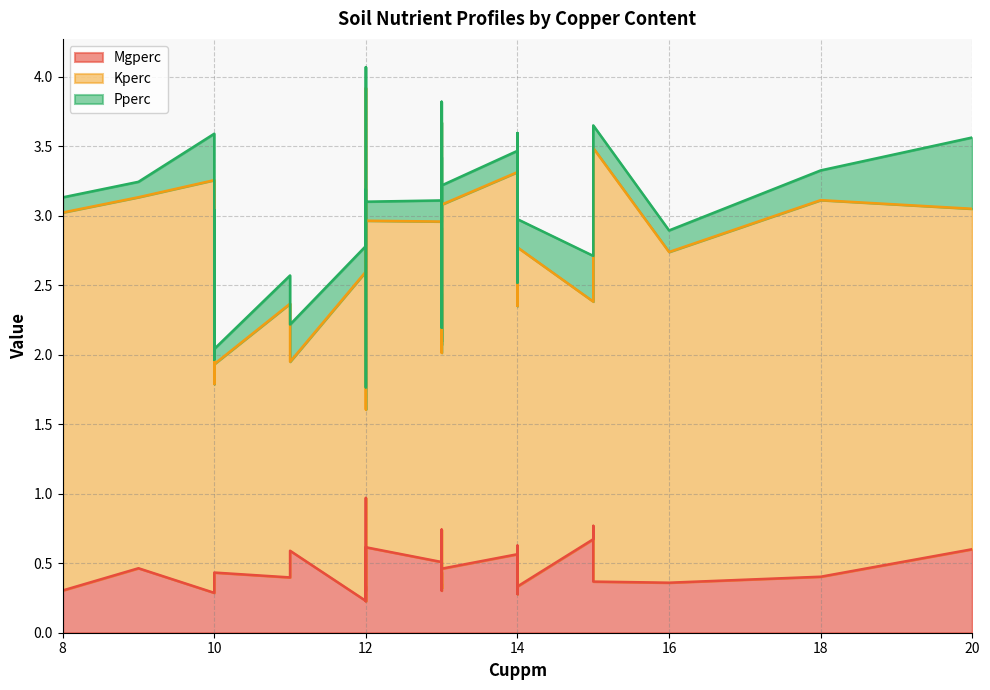

True or false: Mgperc has a value of 0.4 at 10.

True